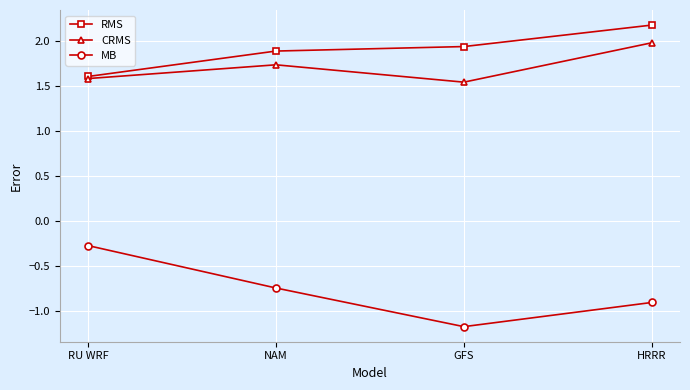

Which category has the lowest value in the RMS series?

RU WRF